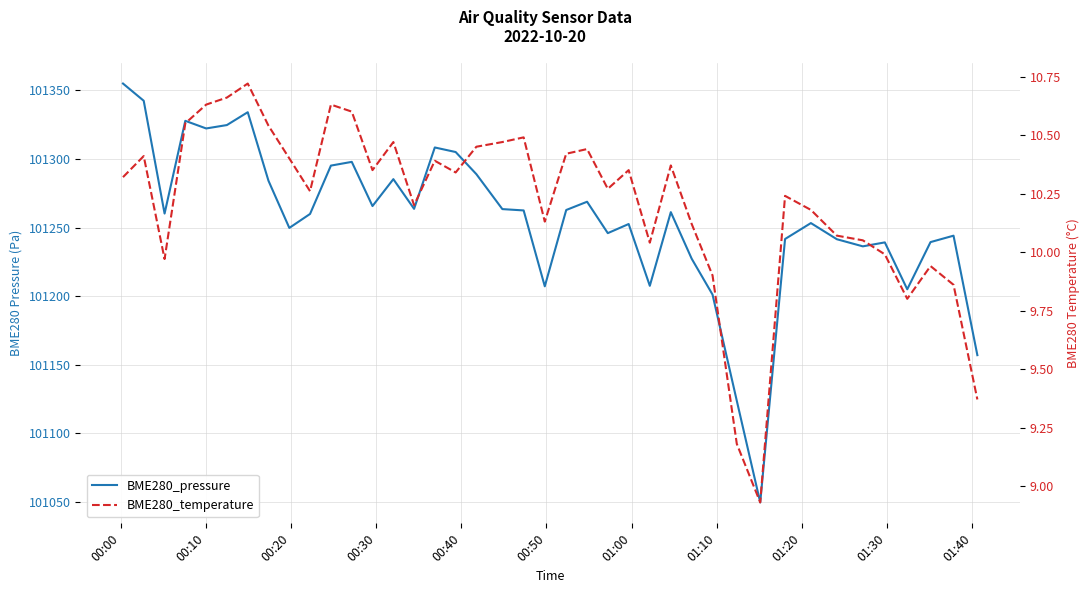

The BME280_pressure series shows 179650.1 at 38. True or false?

False